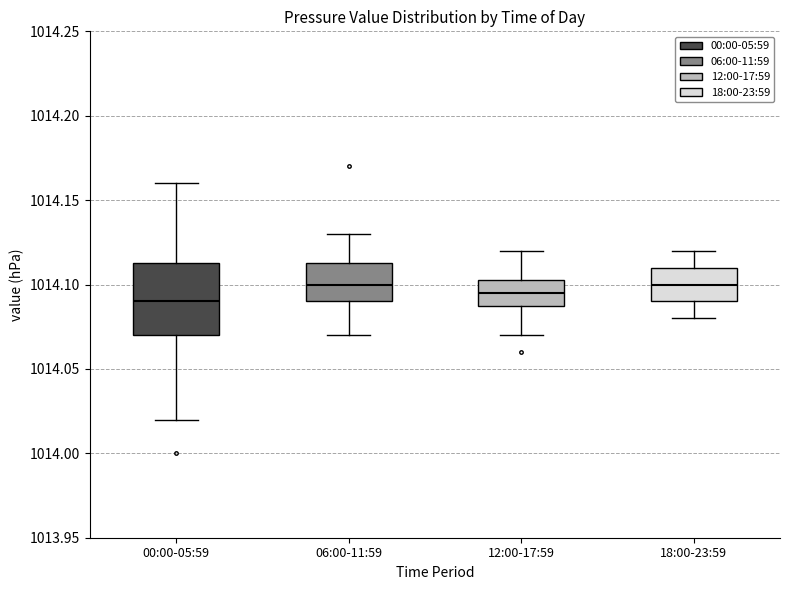

Reading left to right, transcribe this box plot: for each box, give where its median line is, the range the box spans, and where its two whiskers end, as read against the y-axis. The values are not printed on the chart, so give them approximately, as read against the axis.

00:00-05:59: median 1014.090, box 1014.070 to 1014.115, whiskers 1014.020 to 1014.160
06:00-11:59: median 1014.100, box 1014.090 to 1014.115, whiskers 1014.070 to 1014.130
12:00-17:59: median 1014.095, box 1014.090 to 1014.105, whiskers 1014.070 to 1014.120
18:00-23:59: median 1014.100, box 1014.090 to 1014.110, whiskers 1014.080 to 1014.120